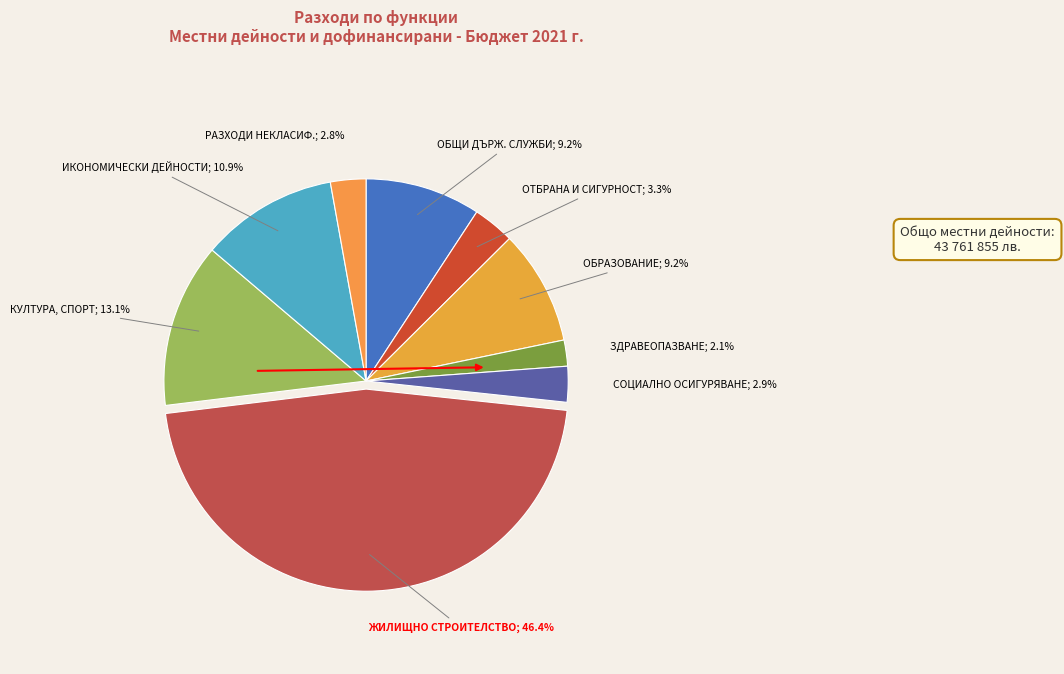

Does any single category account for the majority?

No